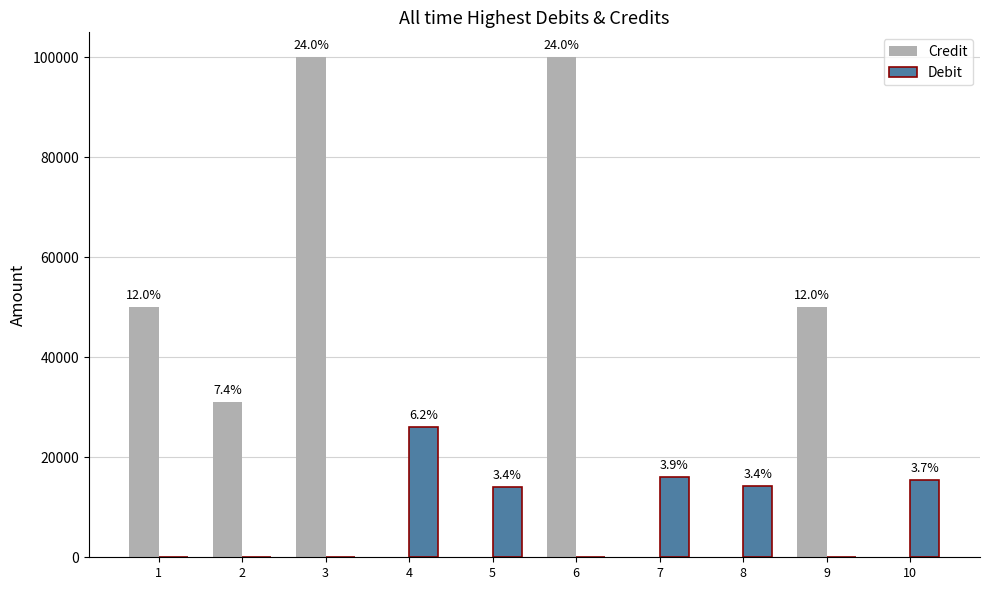

What are all the series names shown in the legend?

Credit, Debit